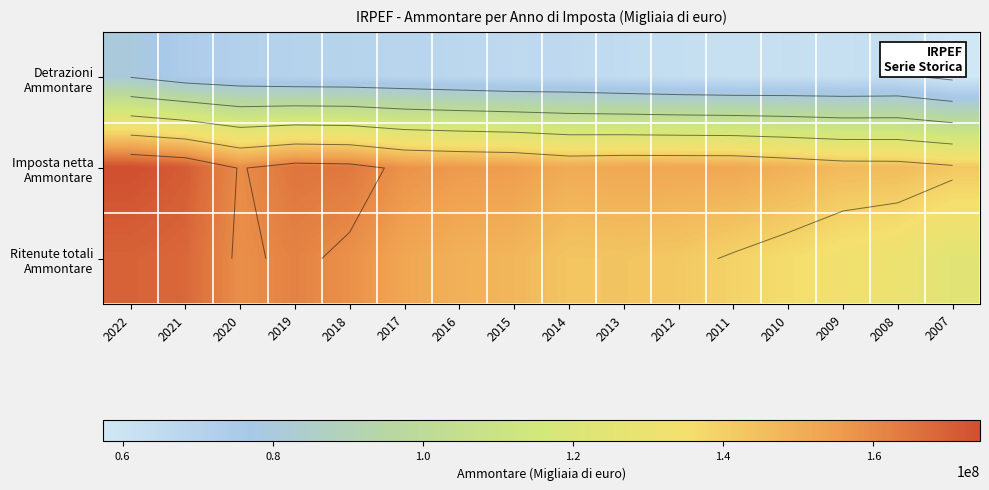

The value of Ritenute totali Ammontare at 2010 is 53104293.4. True or false?

False